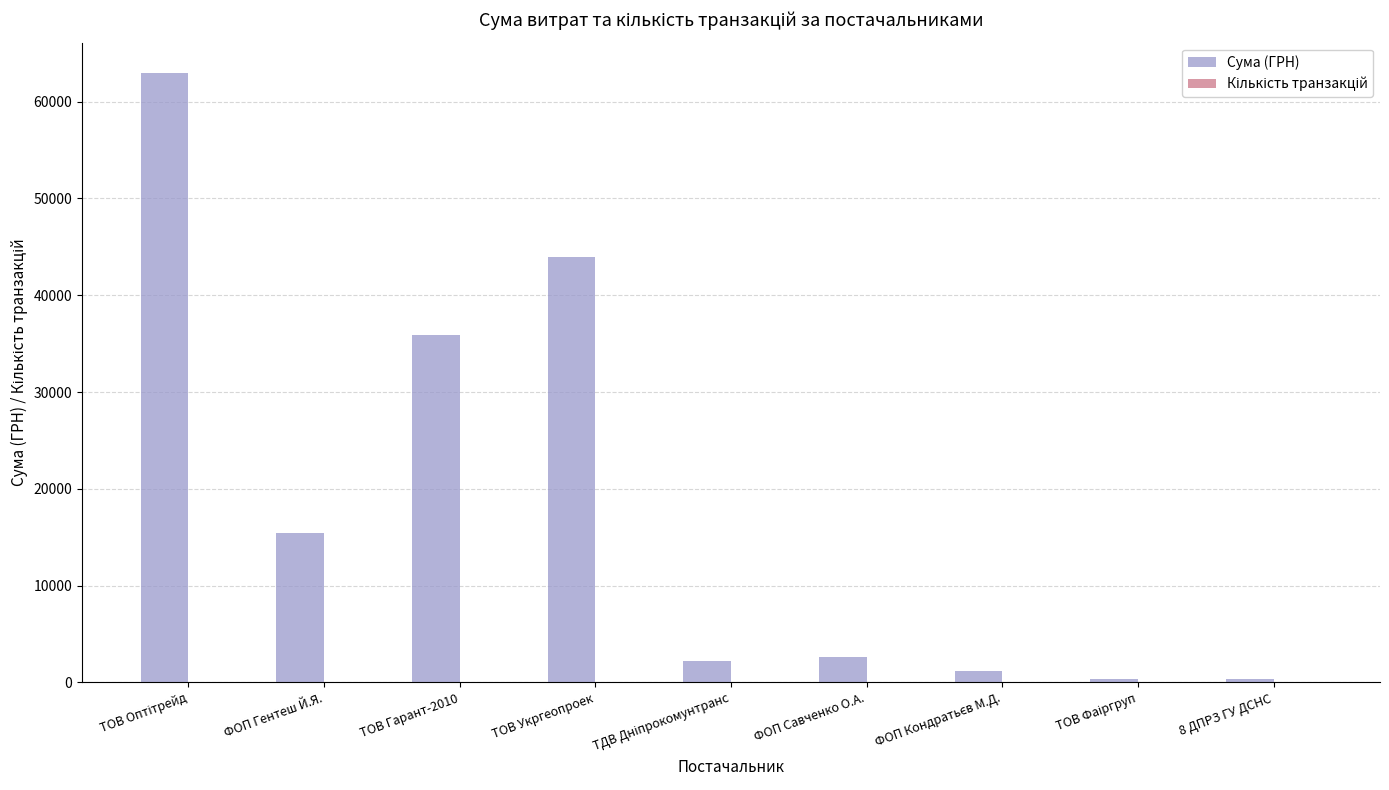

Between ФОП Гентеш Й.Я. and ФОП Савченко О.А., which series saw the biggest shift?

Сума (ГРН)